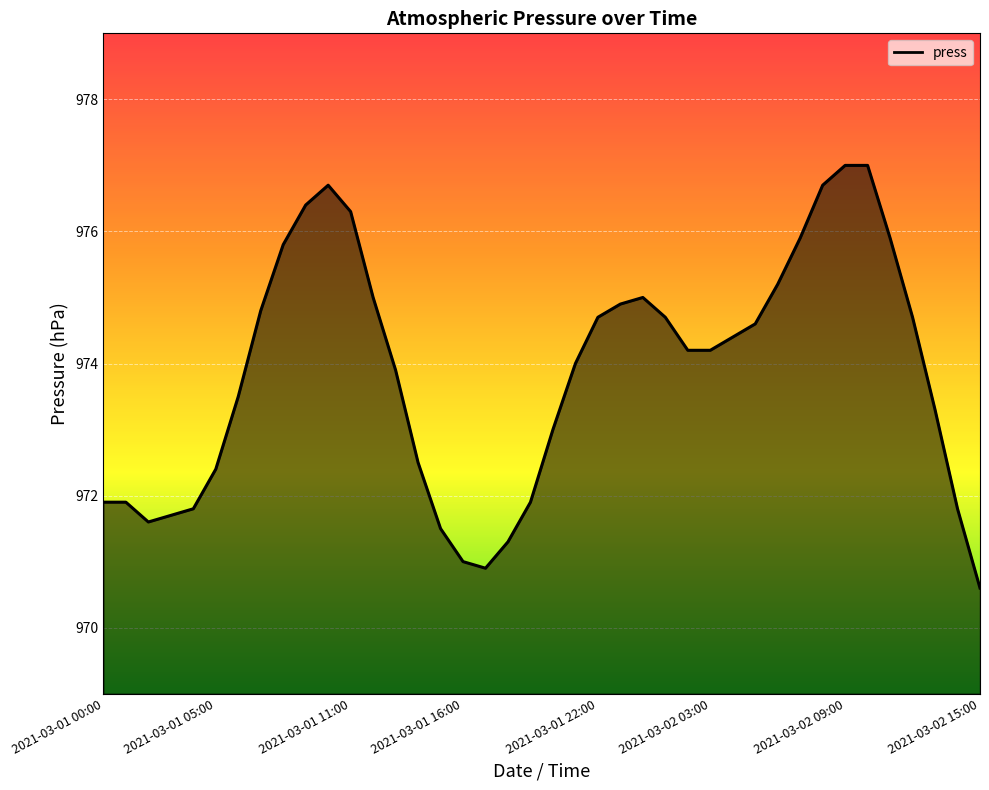

What is the minimum value shown in the chart?

970.6